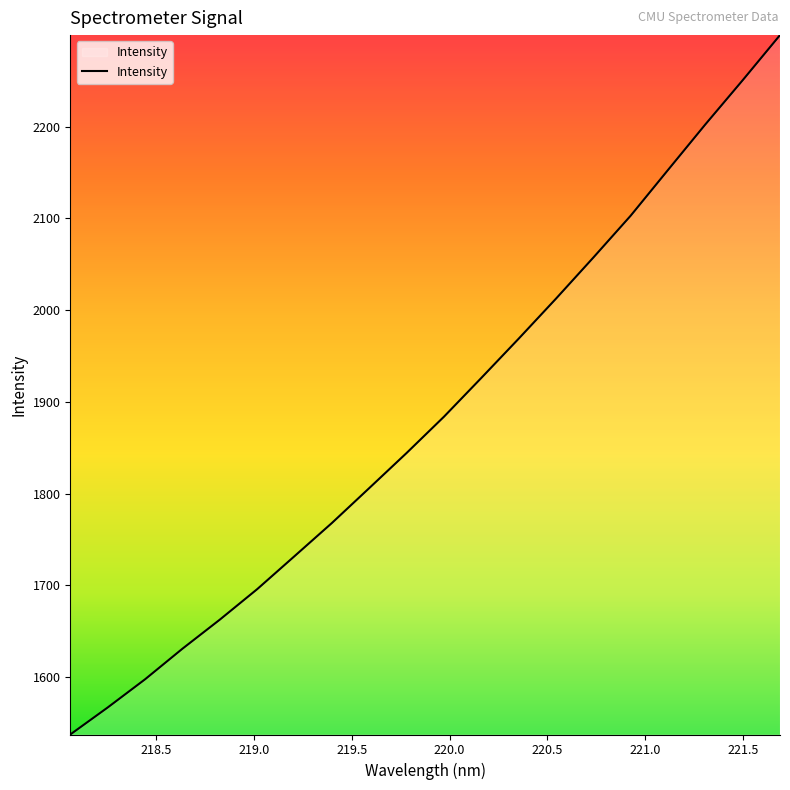

Reading right to left, what are all the values shown in this chart?

2299.8	2250.6	2202.5	2152.8	2103.0	2057.3	2012.5	1968.8	1926.1	1883.8	1844.2	1806.0	1767.9	1731.7	1695.7	1662.5	1630.8	1597.5	1566.7	1537.3